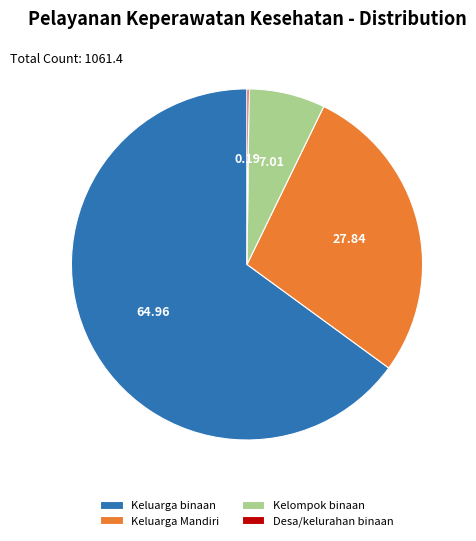

Which slice is the largest?

Keluarga binaan